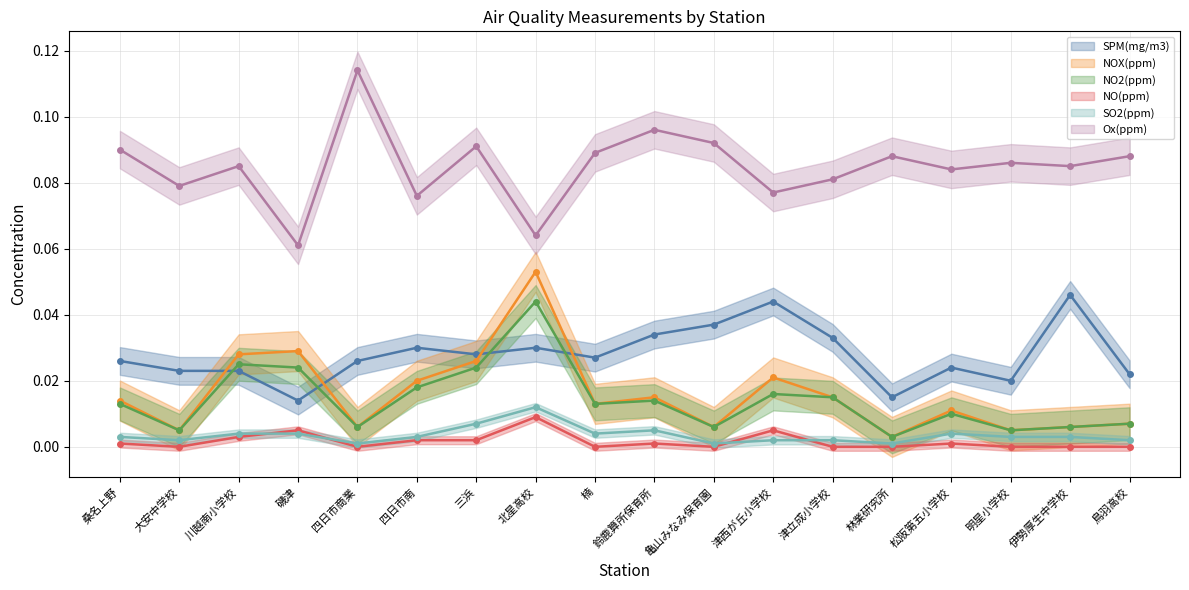

The value of SPM(mg/m3) at 津西が丘小学校 is 0.0. True or false?

True